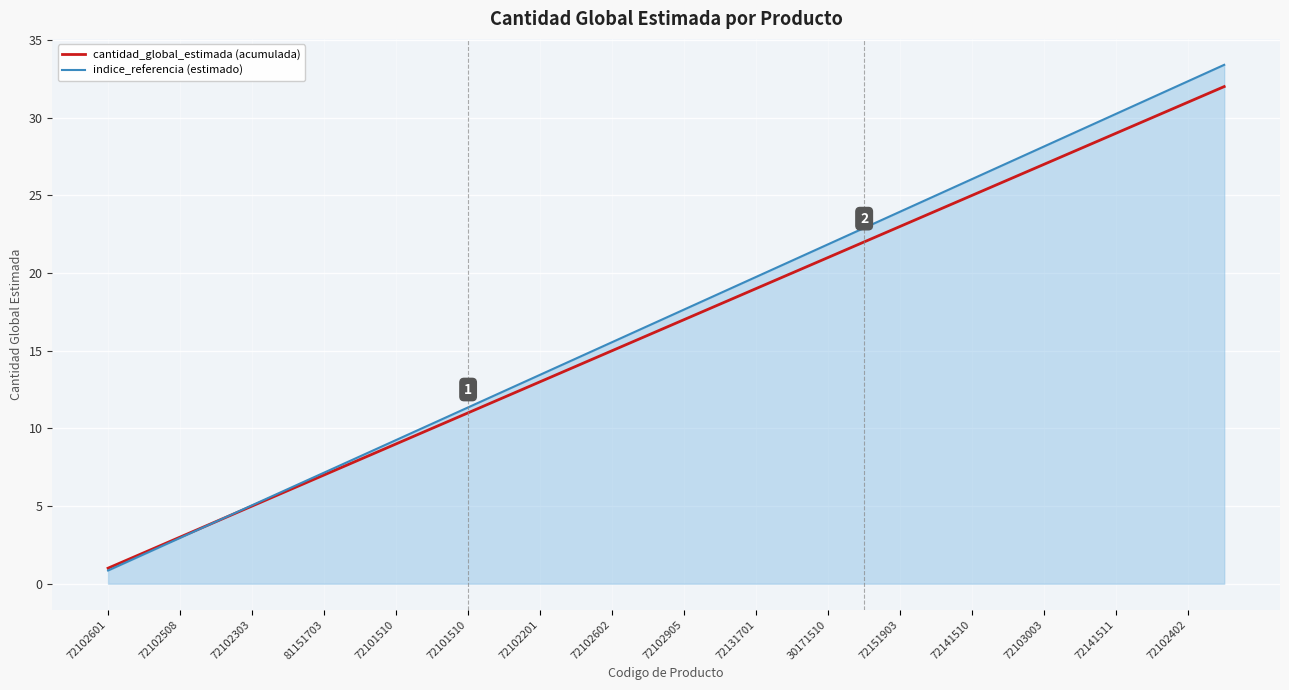

What is the sum of all cantidad_global_estimada (acumulada) values?

528.0